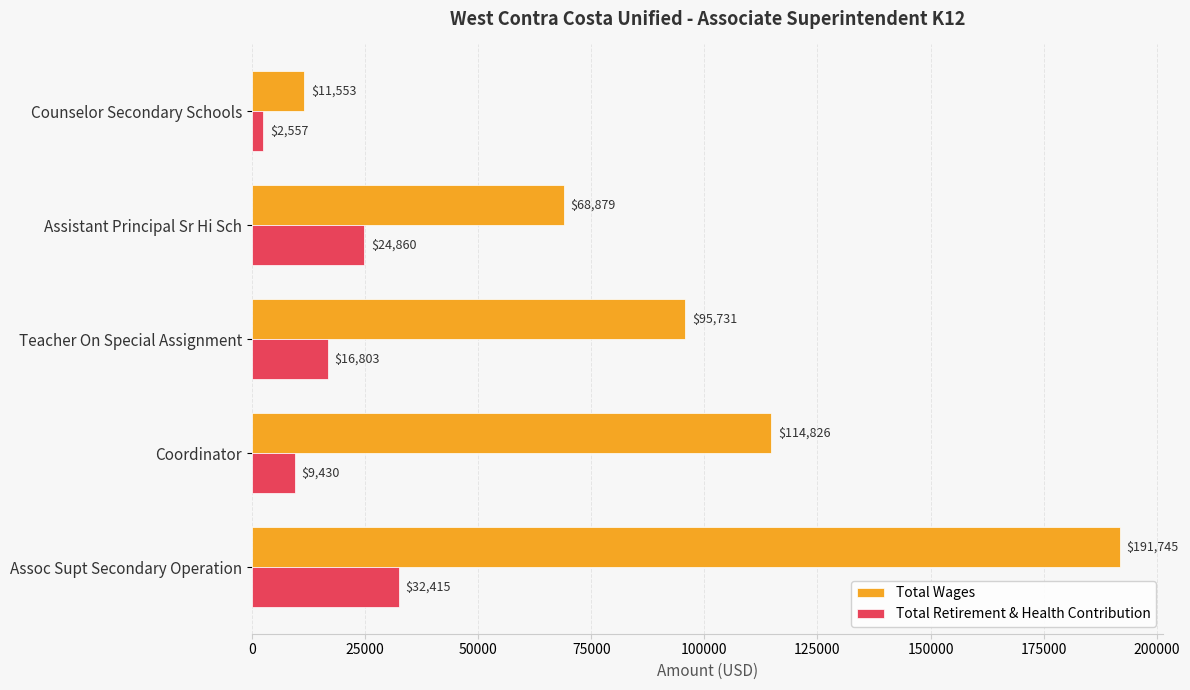

What is the minimum value shown in the chart?

2557